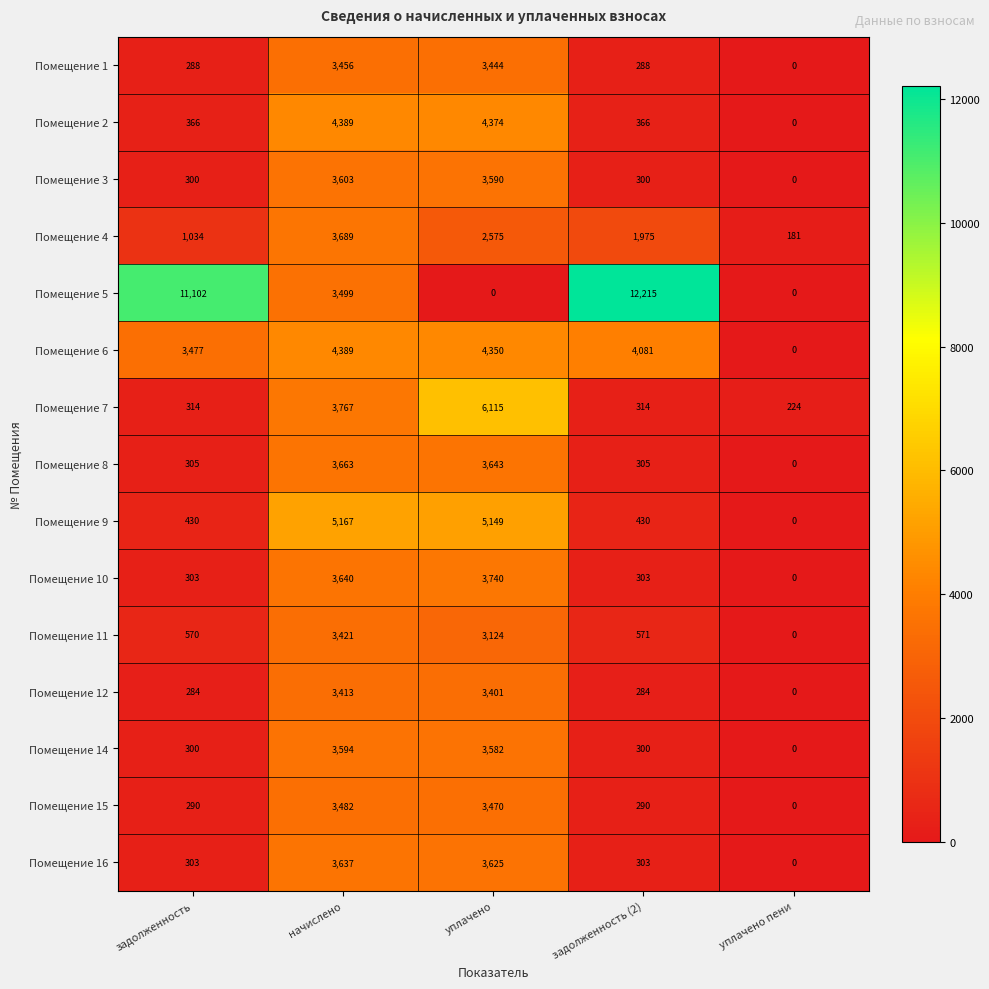

What is the approximate value of Помещение 2 at задолженность (2), to the nearest 10?

370